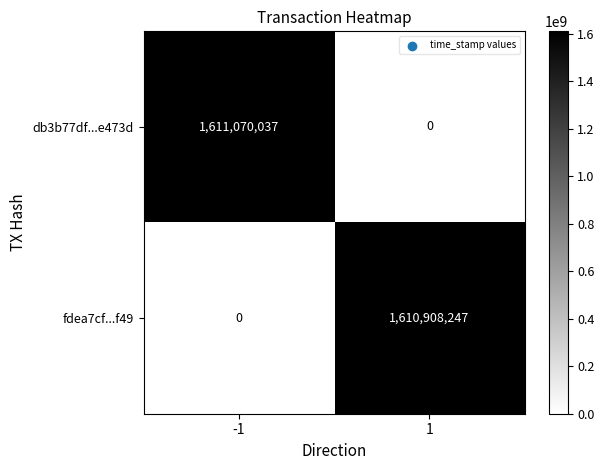

Reading right to left, list all the values displayed in this chart.

db3b77df...e473d: 0	1611070037
fdea7cf...f49: 1610908247	0